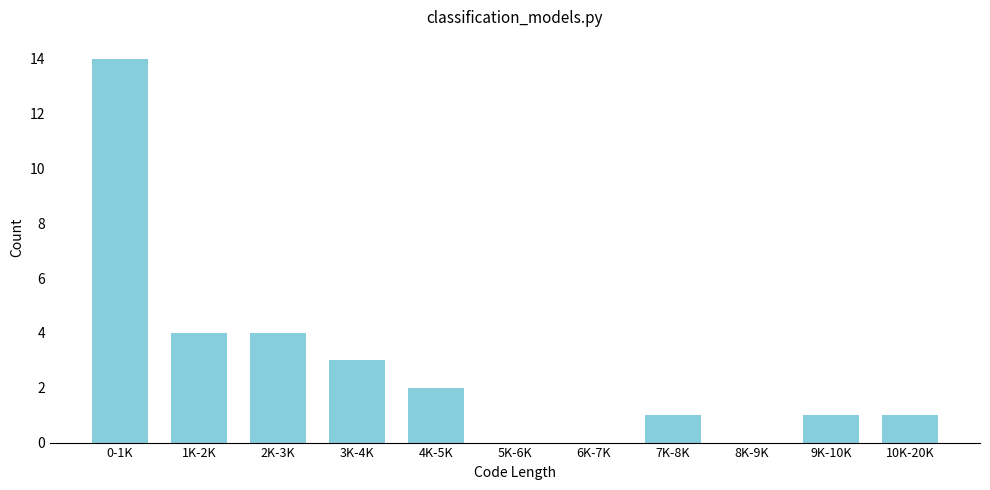

Reading left to right, extract all data points from this chart.

0-1K=14	1K-2K=4	2K-3K=4	3K-4K=3	4K-5K=2	5K-6K=0	6K-7K=0	7K-8K=1	8K-9K=0	9K-10K=1	10K-20K=1